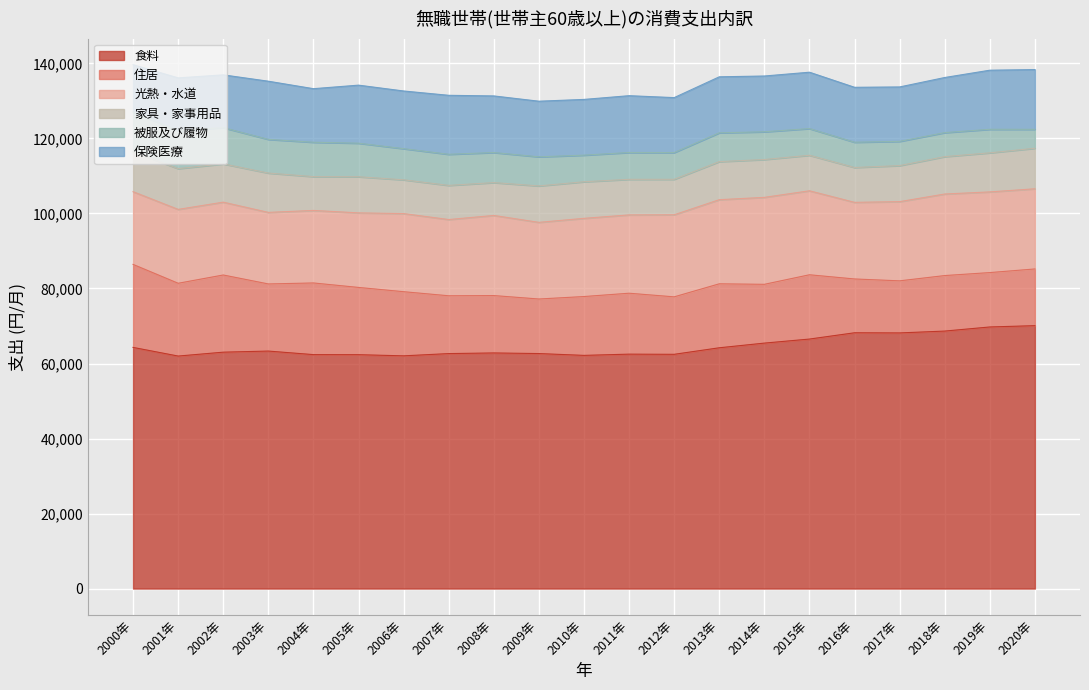

What is the difference between the highest and lowest values at 2000年?

53687